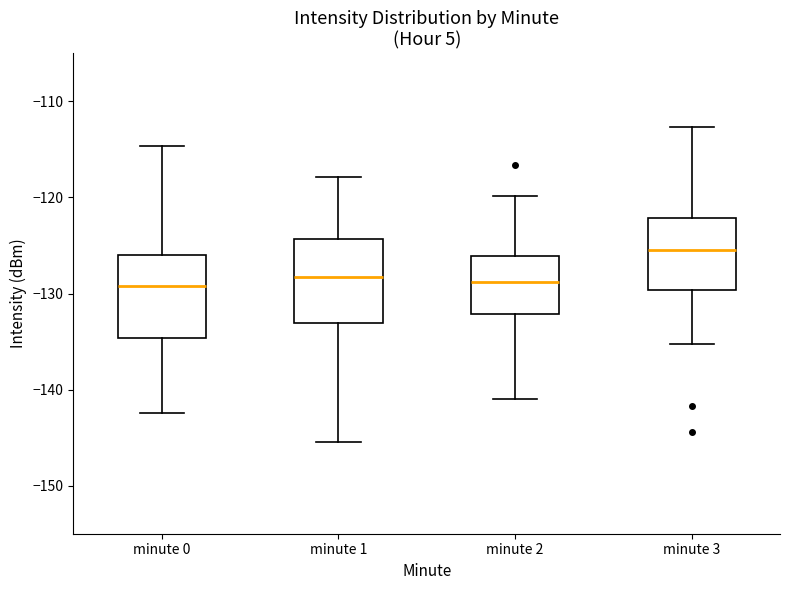

Where does the upper whisker of the box for minute 3 end on the y-axis? The values are not printed on the chart, so give them approximately, as read against the axis.

-113